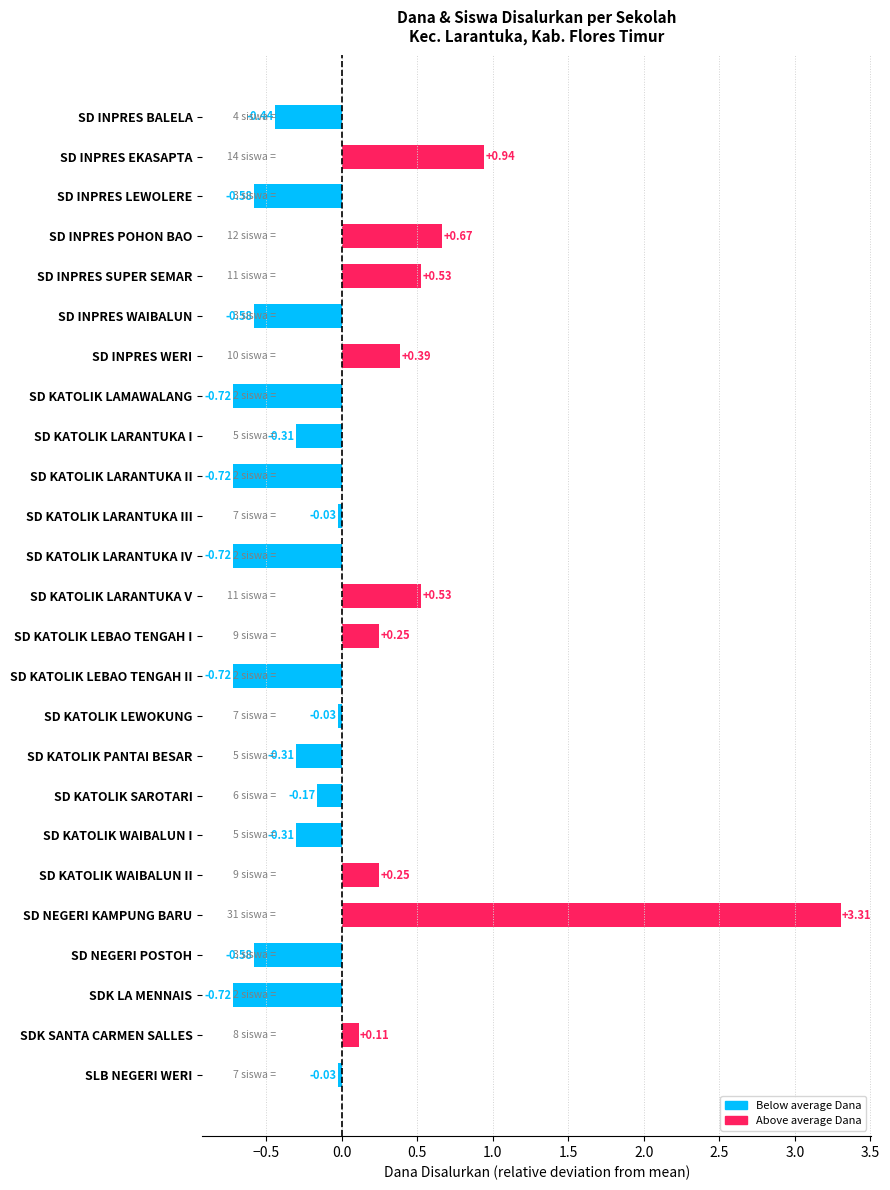

How many positive values are there?

9